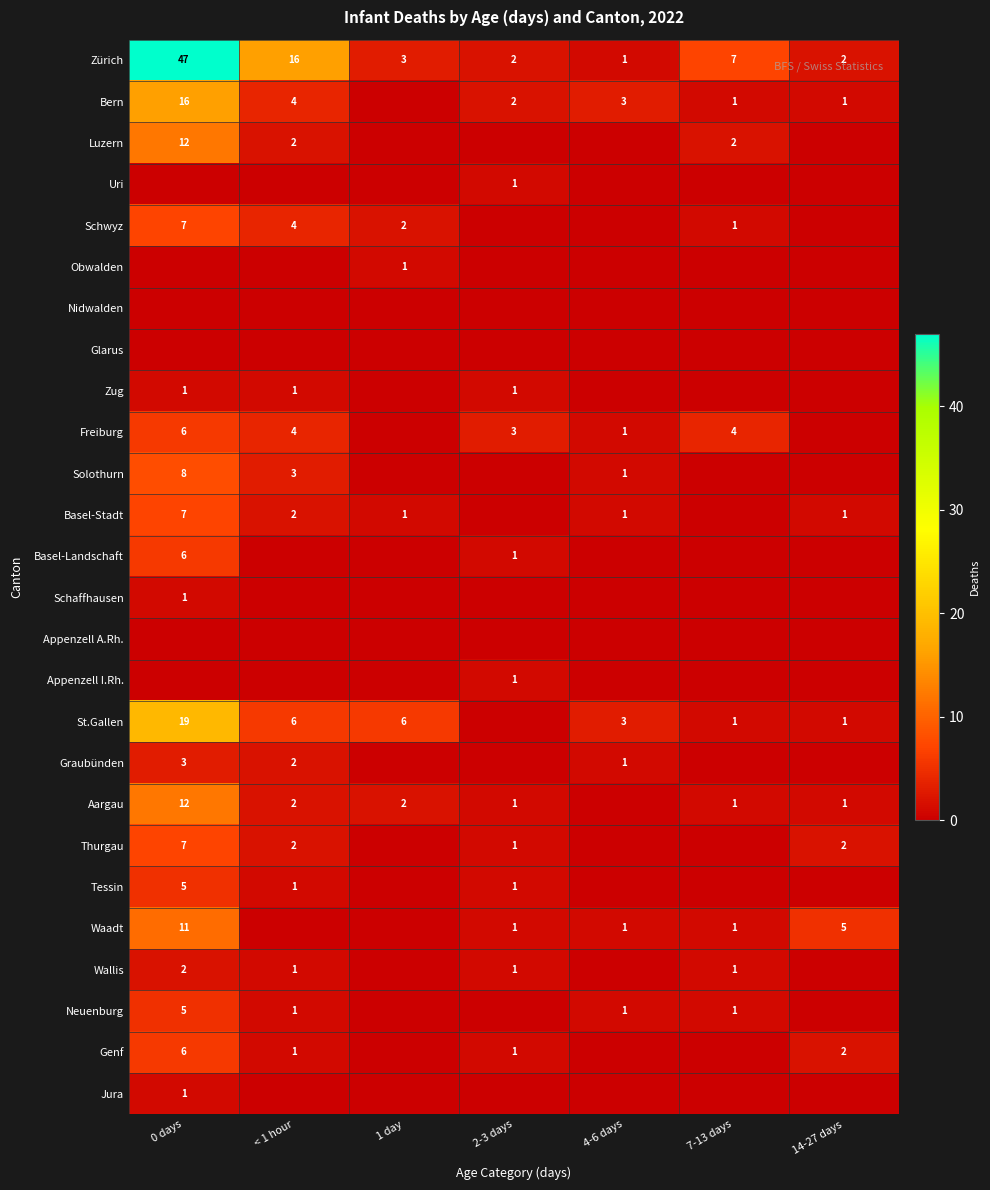

The Basel-Stadt series shows 2 at 1 day. True or false?

False